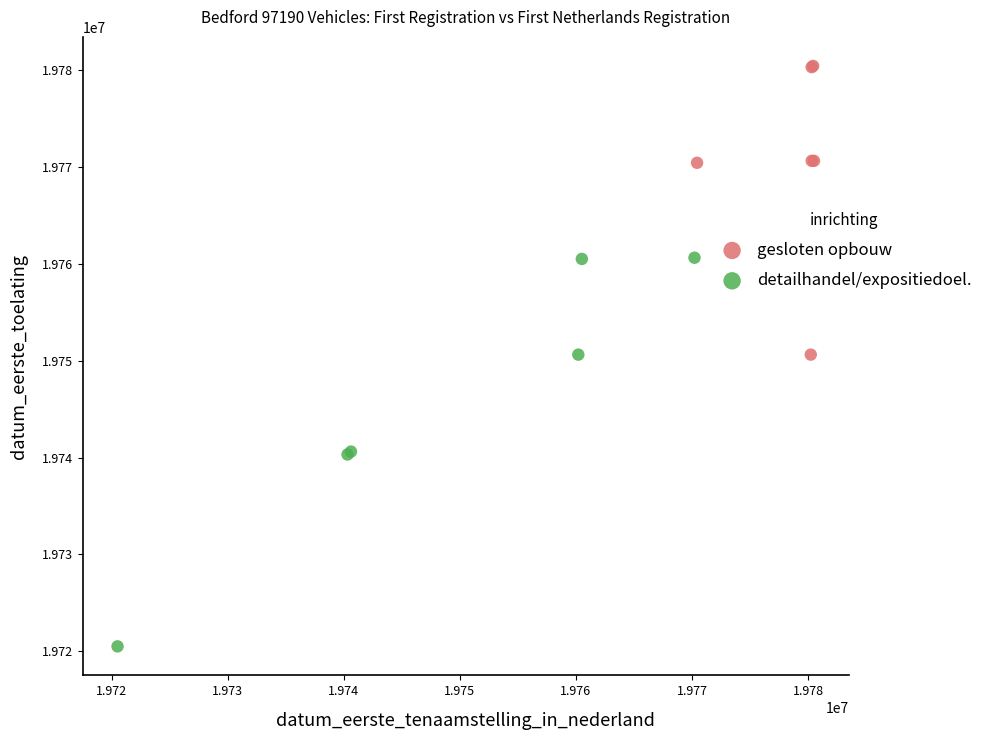

Which series contains the lowest Y value?

detailhandel/expositiedoel.